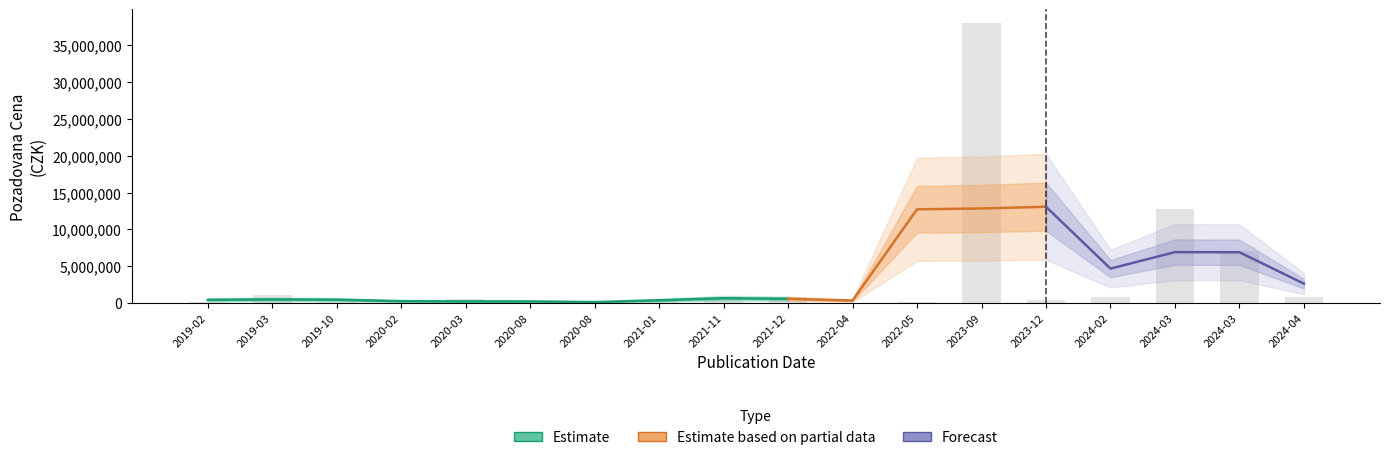

What is the maximum value shown in the chart?

38000000